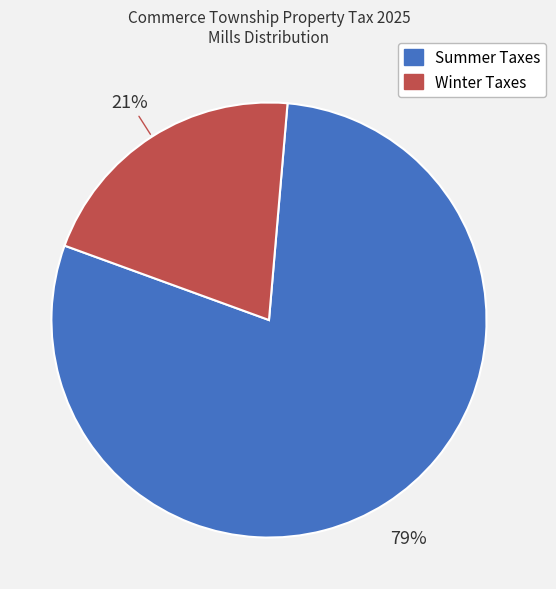

How many segments does this pie chart have?

2